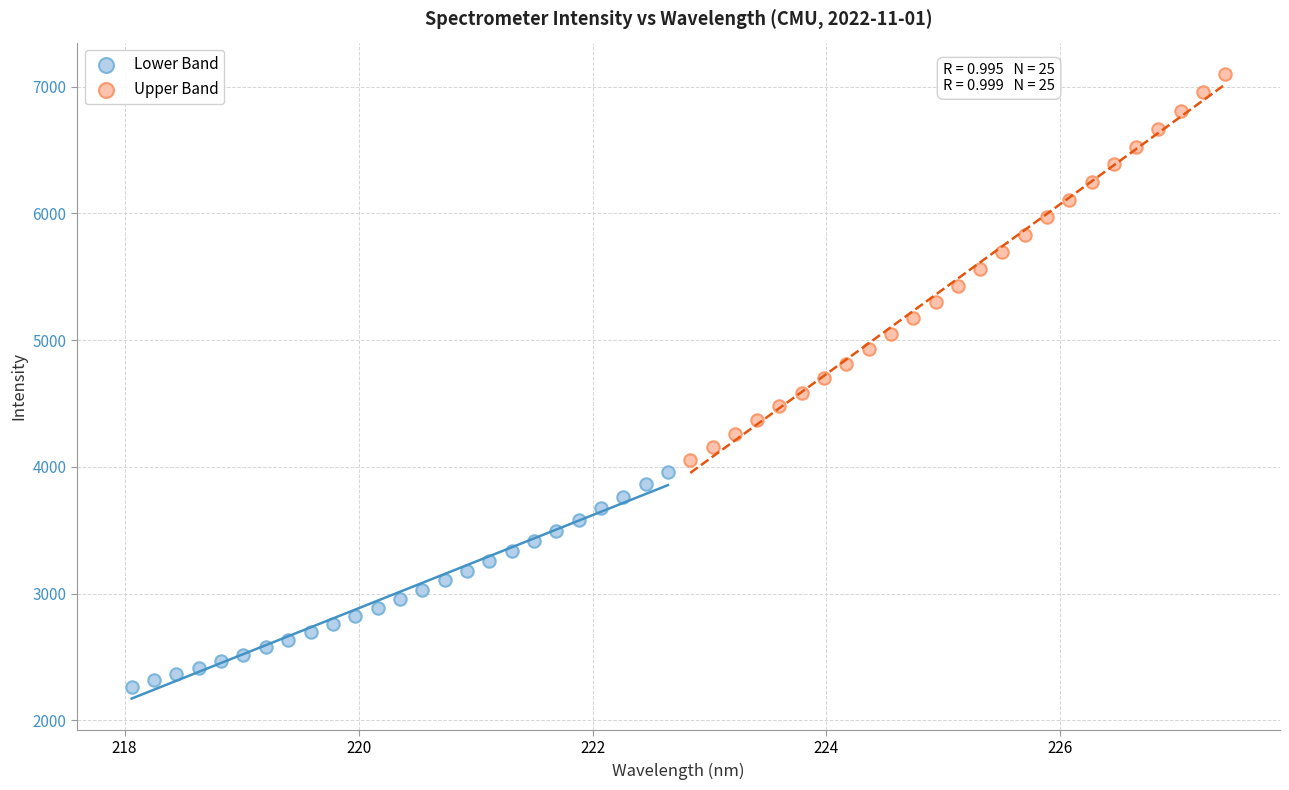

Which series contains the lowest Y value?

Lower Band